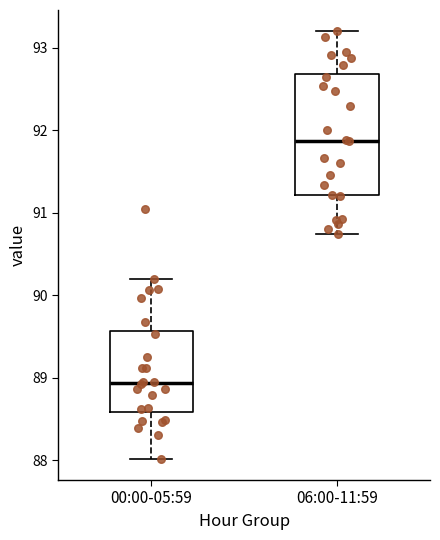

Comparing the boxes themselves (not the whiskers), which one is the tallest?

06:00-11:59